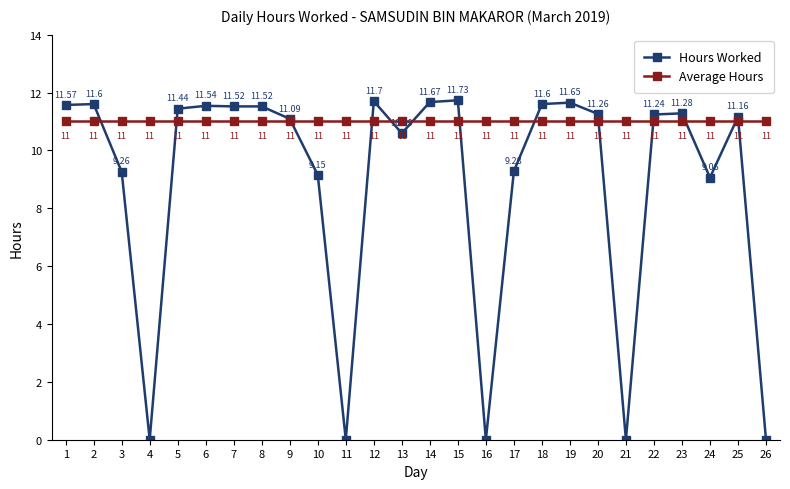

True or false: Hours Worked has more than 2 points higher than both neighbors.

True